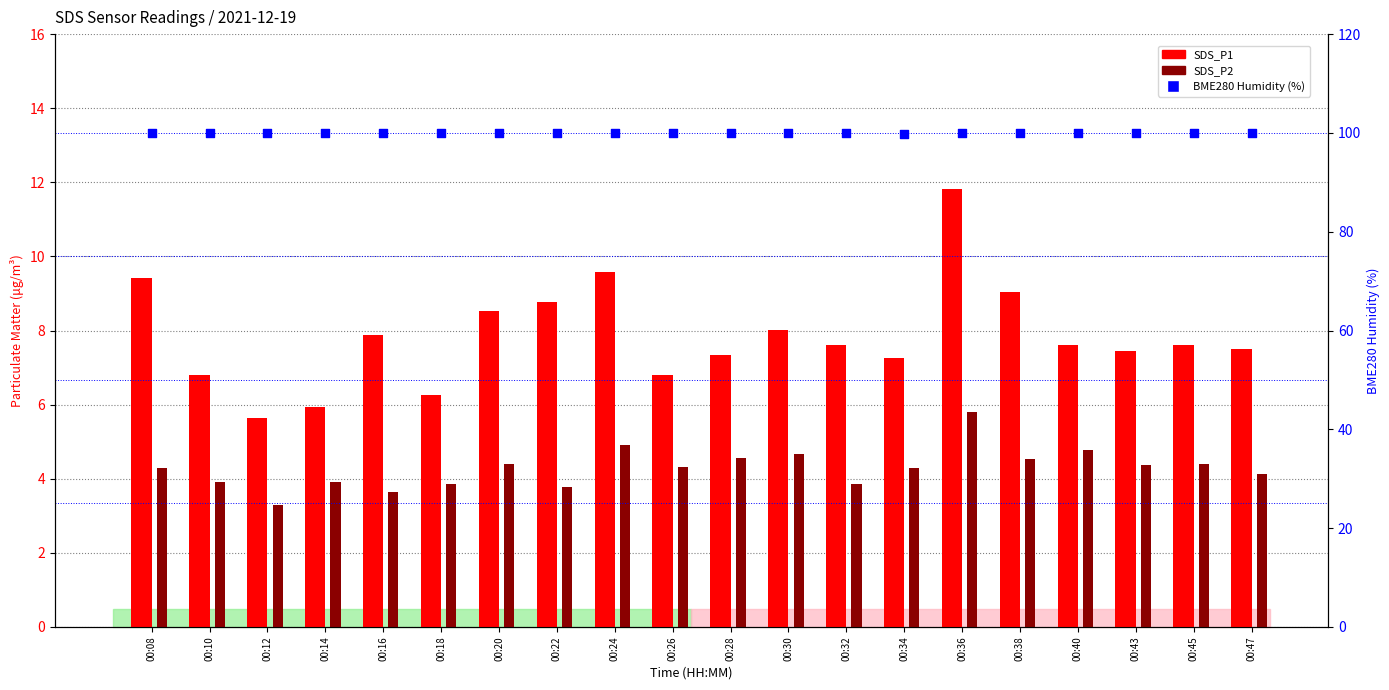

Which series contains the lowest Y value?

SDS_P2